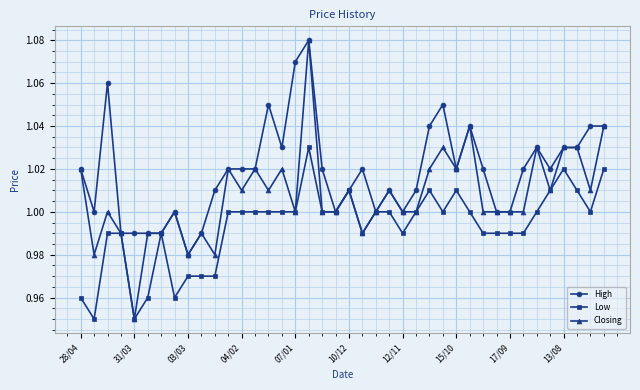

Which series has the largest total across all categories?

High